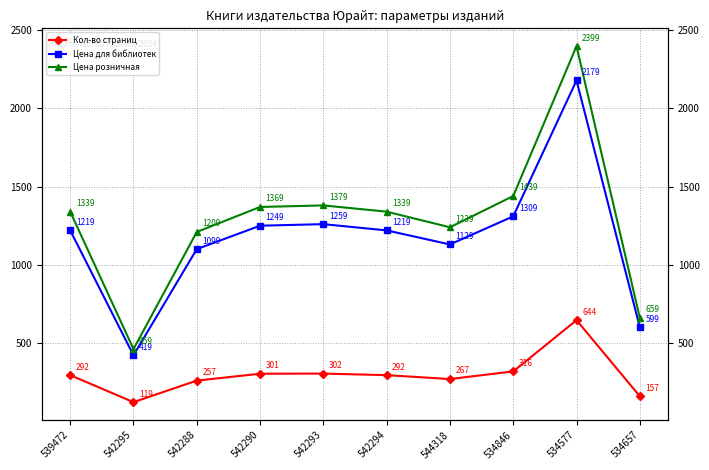

True or false: Цена для библиотек and Кол-во страниц intersect in this chart.

False